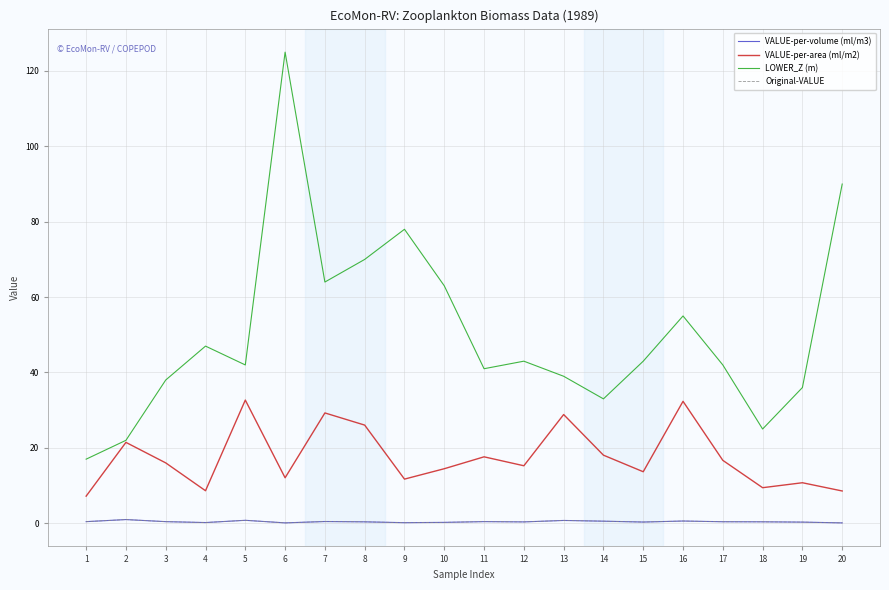

True or false: Original-VALUE and LOWER_Z (m) intersect in this chart.

False